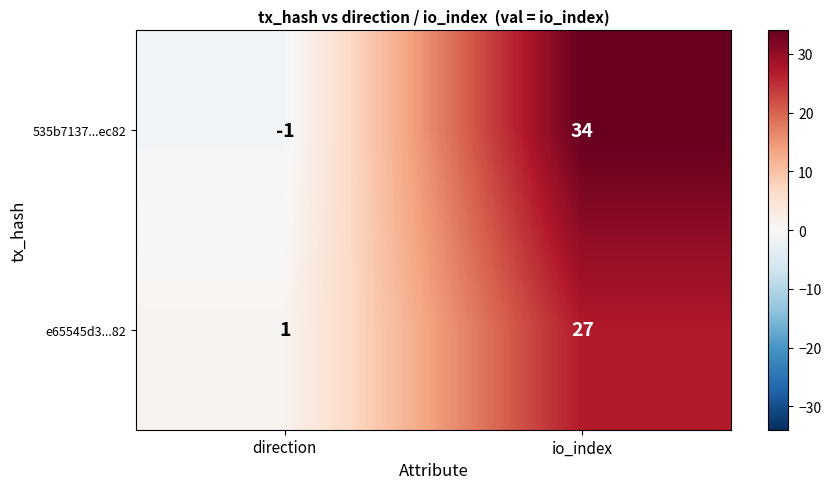

Is it true that e65545d3...82 equals 16 at io_index?

False